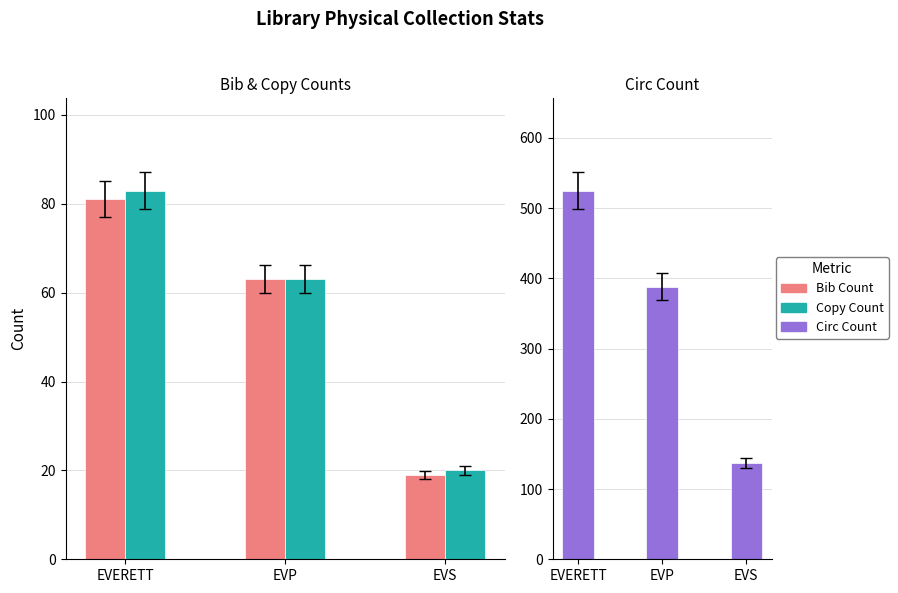

How many groups of bars are there?

3